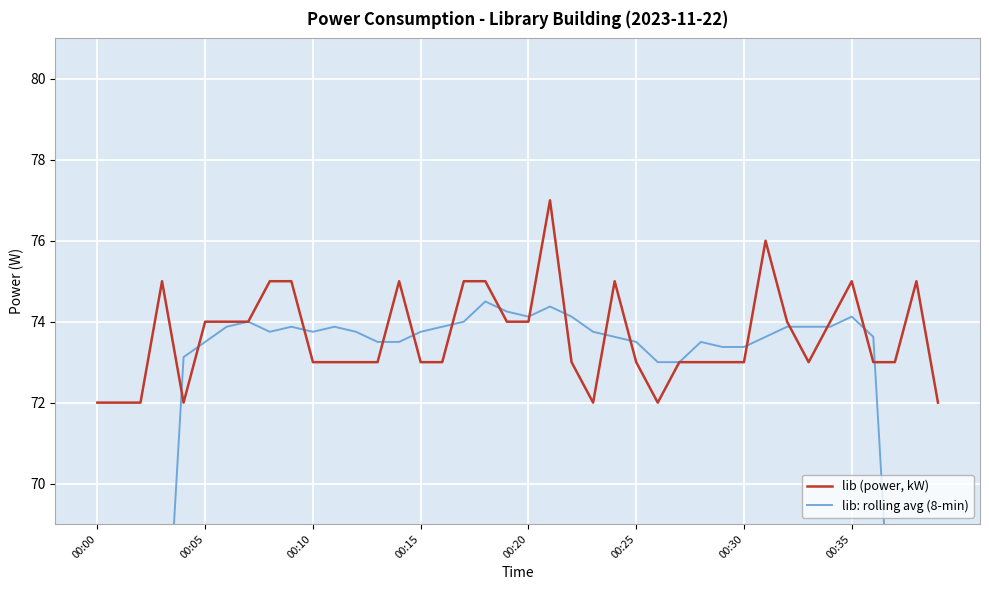

At which category does the chart reach its peak across all series?

21